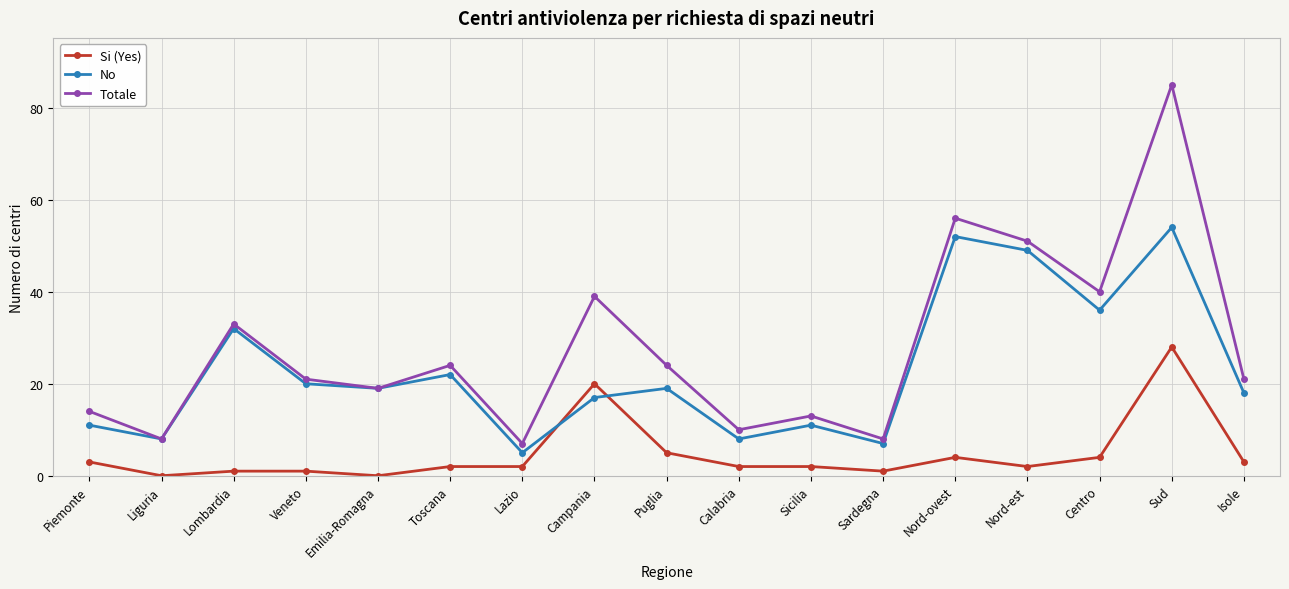

Which series has the widest spread of values?

Totale